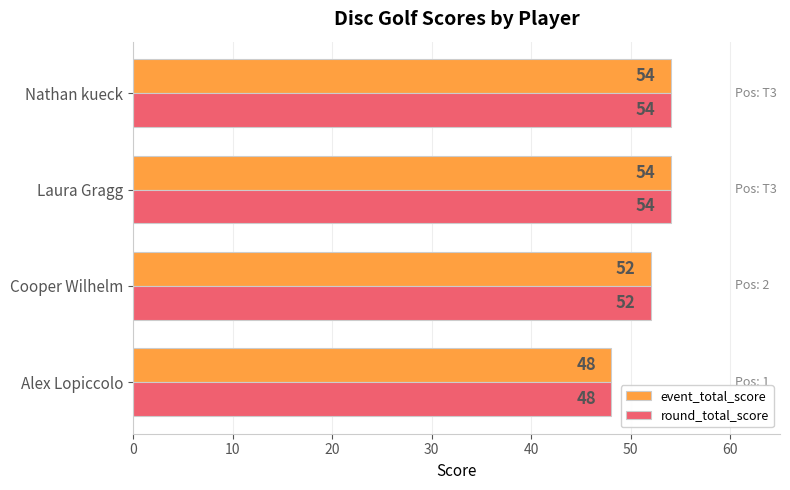

Count the round_total_score values in the range 52 to 54.

3